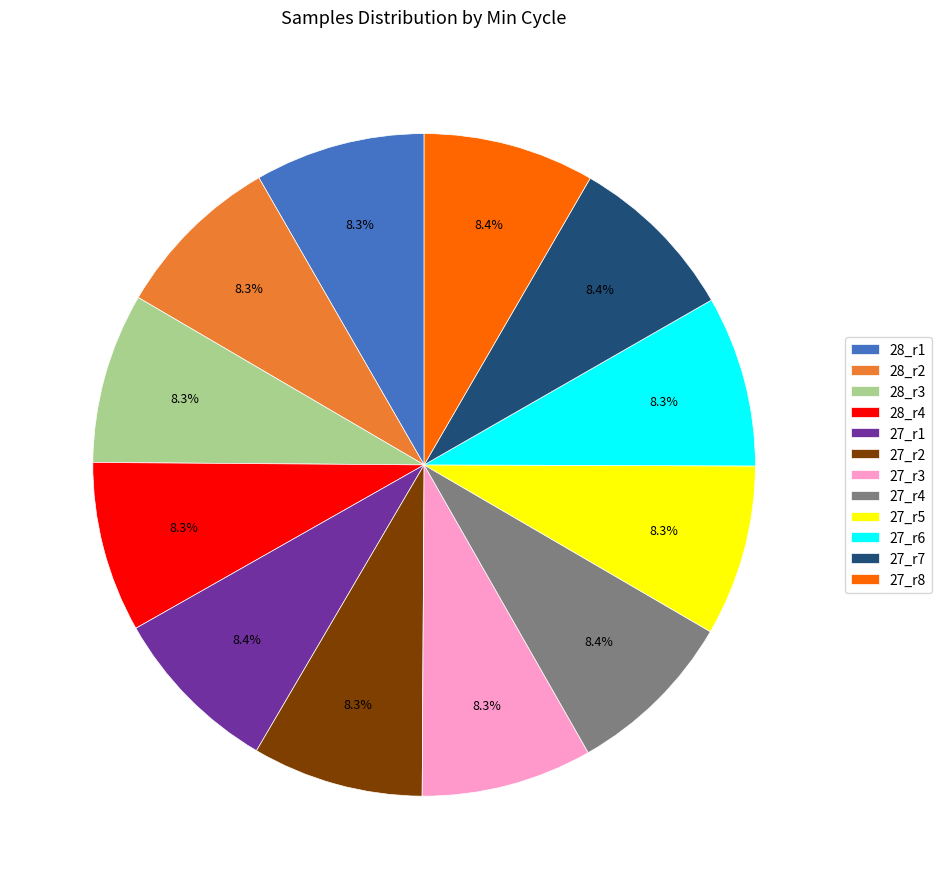

Combined, do 27_r1 and 27_r4 account for over 50%?

No